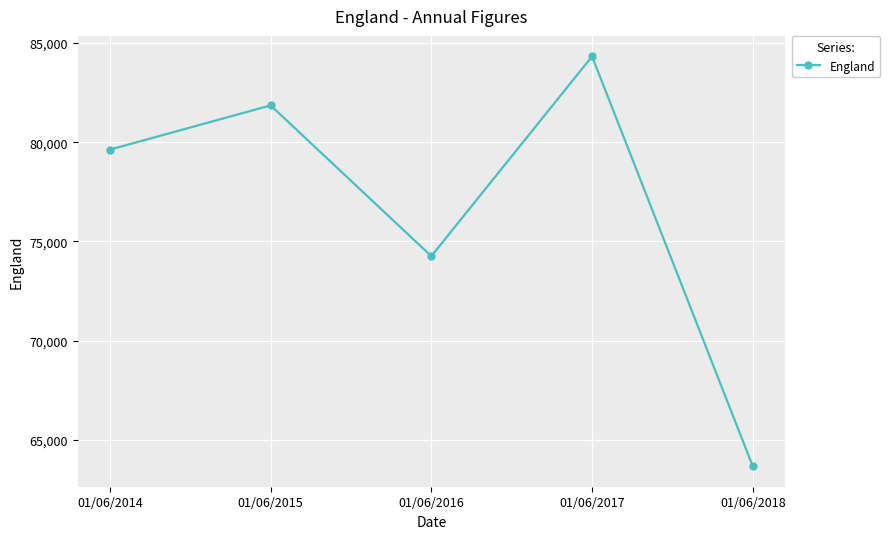

List the labels in order of value, smallest first.

01/06/2018, 01/06/2016, 01/06/2014, 01/06/2015, 01/06/2017